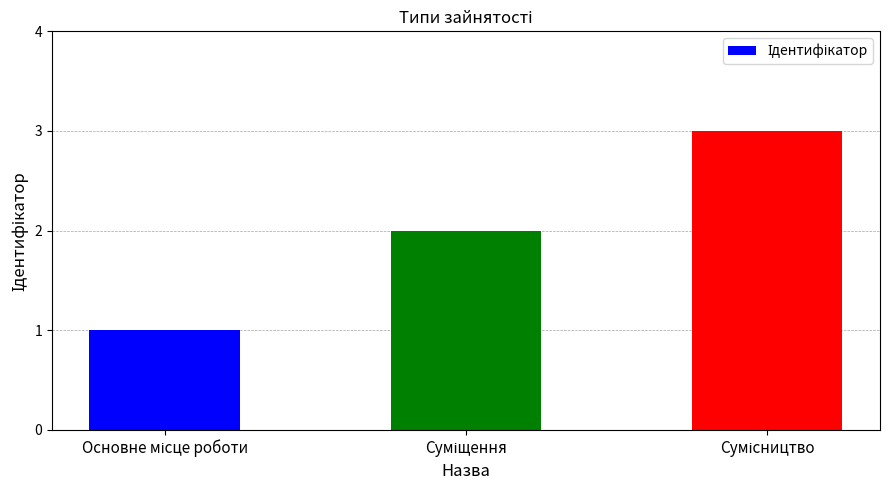

What is the sum of all values?

6